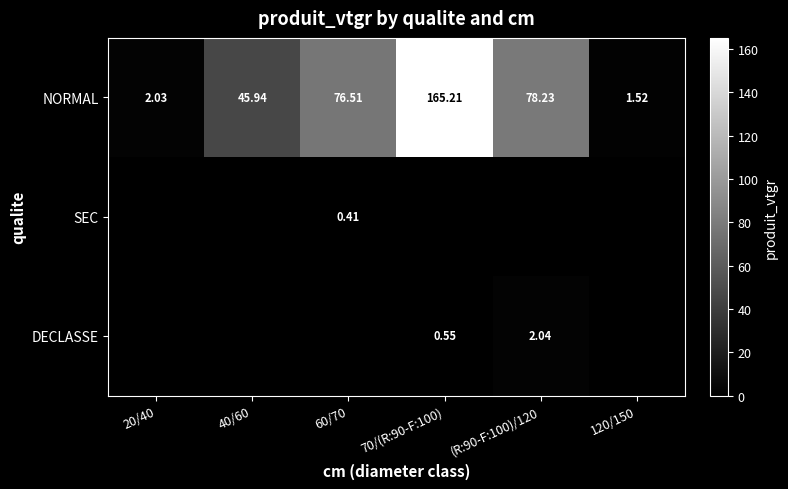

What is the difference between the maximum and minimum values in the NORMAL series?

163.7